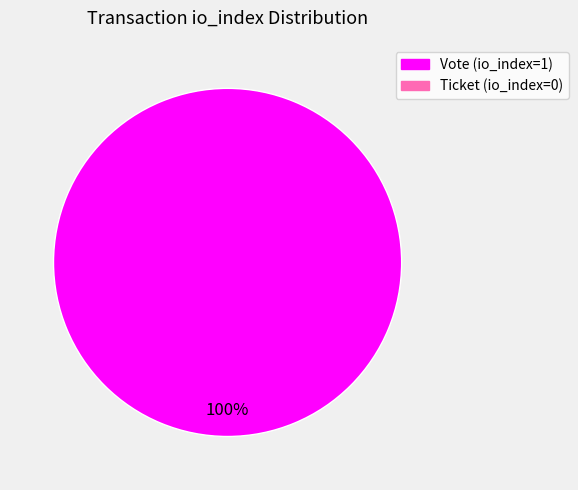

Is there any slice that represents more than half of the pie?

Yes